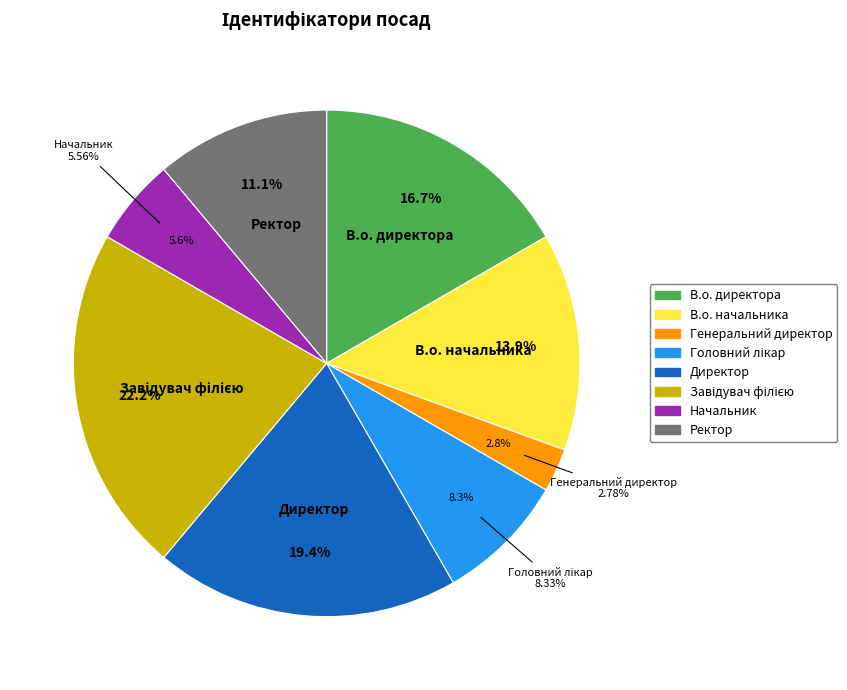

True or false: Начальник accounts for 6% of the total.

True